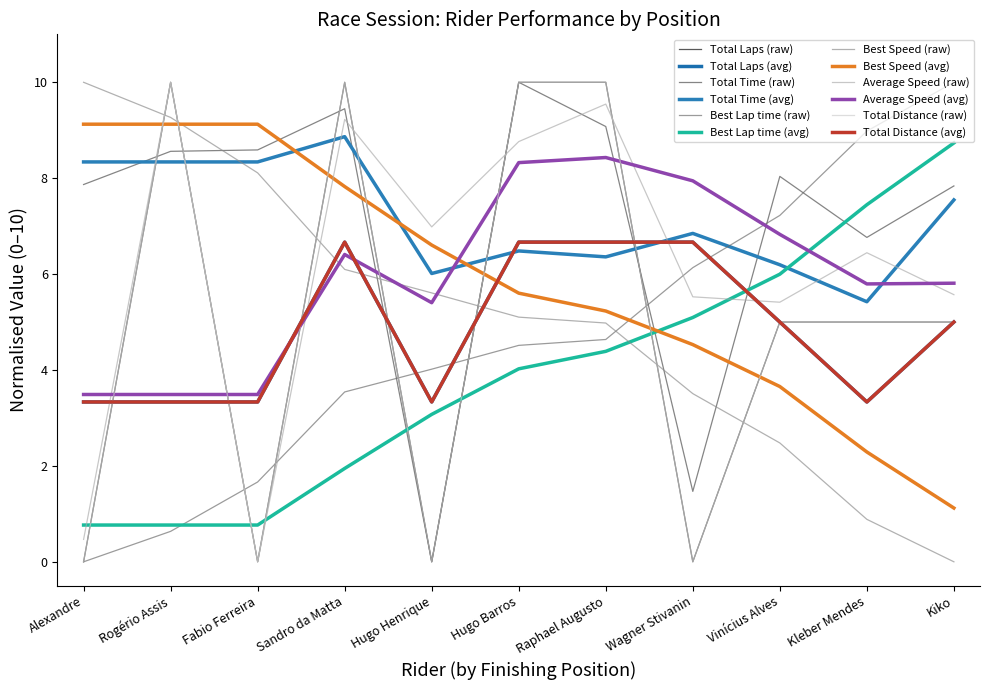

Does the chart display data point markers on the line(s)?

No